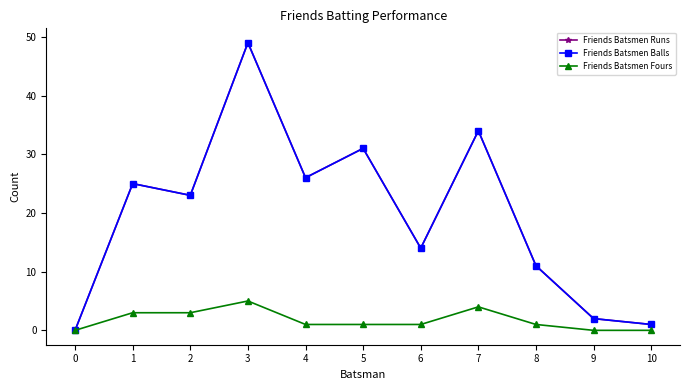

Reading right to left, list all the values displayed in this chart.

Friends Batsmen Runs: 1	2	11	34	14	31	26	49	23	25	0
Friends Batsmen Balls: 1	2	11	34	14	31	26	49	23	25	0
Friends Batsmen Fours: 0	0	1	4	1	1	1	5	3	3	0